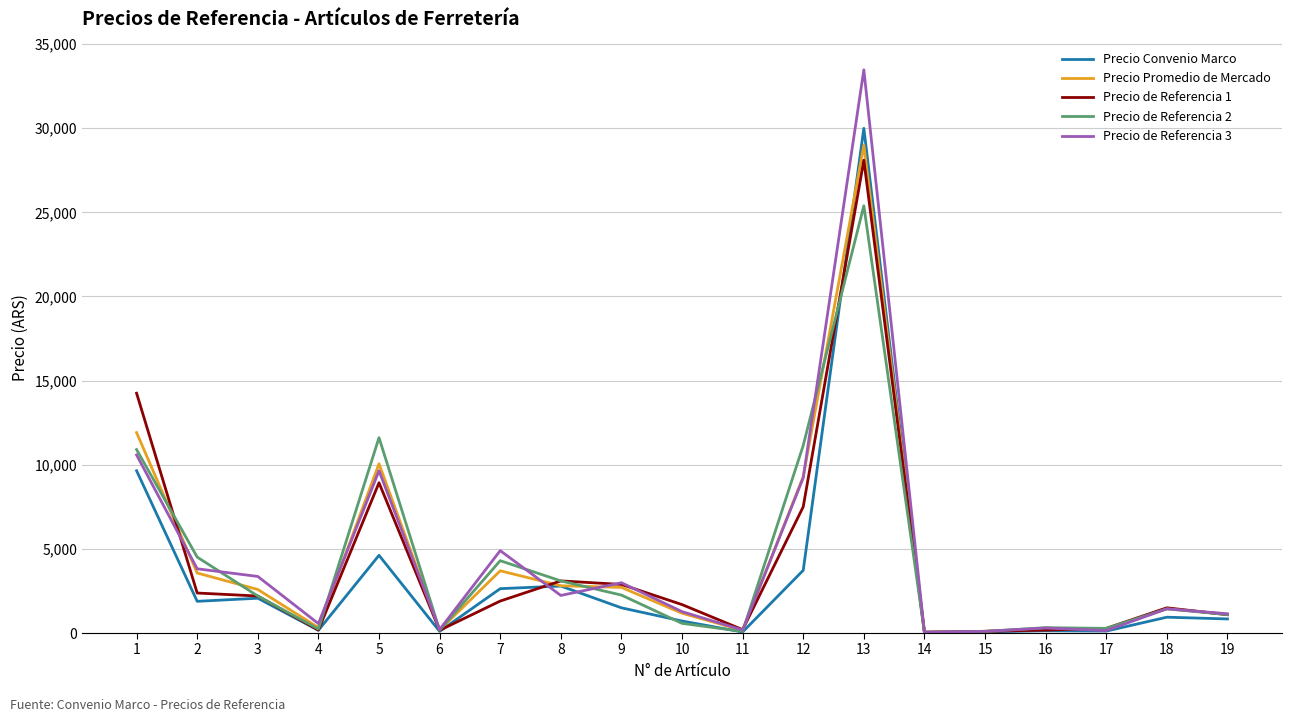

What is the total value across all series at 13?

145932.3